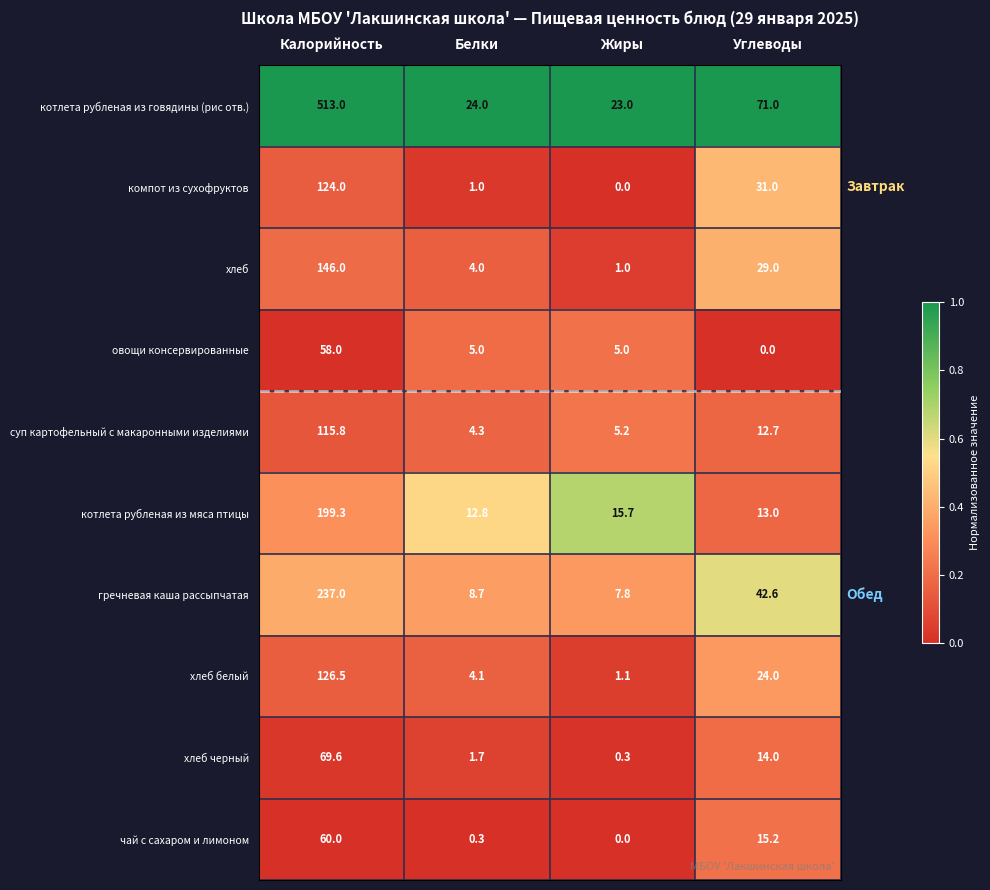

How many categories are shown in the chart?

4